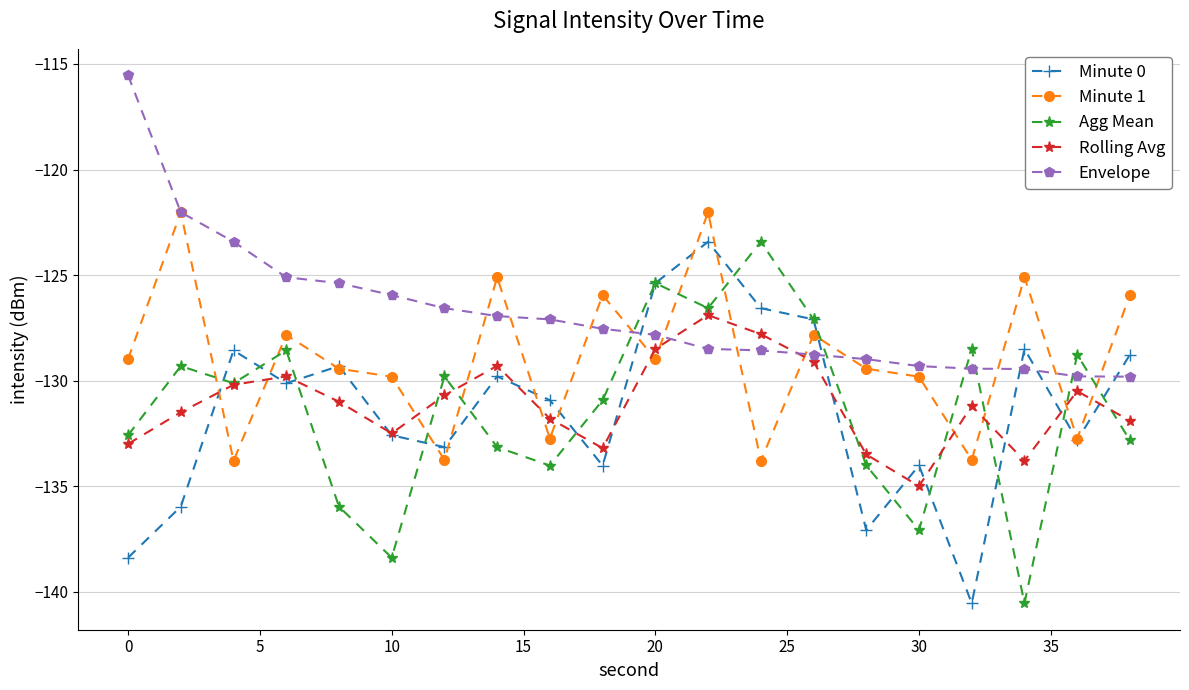

What is the smallest value displayed?

-140.6